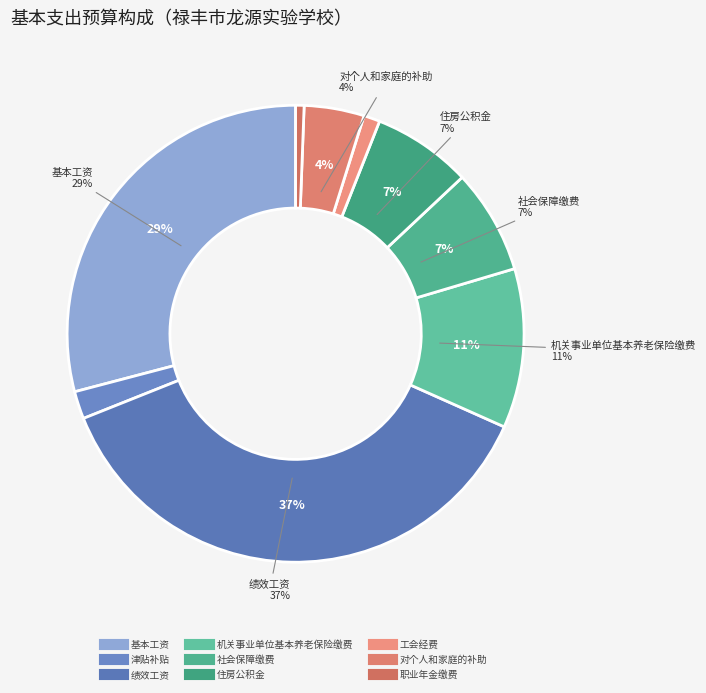

What percentage do 对个人和家庭的补助 and 绩效工资 together represent?

41.5%